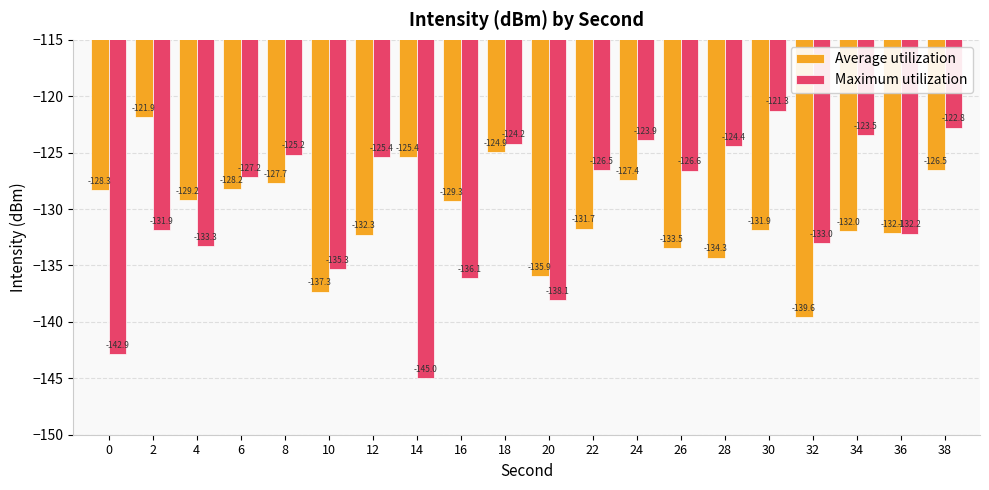

Reading left to right, transcribe all the data shown in this chart.

Average utilization: 0=-128.3	2=-121.9	4=-129.2	6=-128.2	8=-127.7	10=-137.3	12=-132.3	14=-125.4	16=-129.3	18=-124.9	20=-135.9	22=-131.7	24=-127.4	26=-133.5	28=-134.3	30=-131.9	32=-139.6	34=-132.0	36=-132.1	38=-126.5
Maximum utilization: 0=-142.9	2=-131.9	4=-133.3	6=-127.2	8=-125.2	10=-135.3	12=-125.4	14=-145.0	16=-136.1	18=-124.2	20=-138.1	22=-126.5	24=-123.9	26=-126.6	28=-124.4	30=-121.3	32=-133.0	34=-123.5	36=-132.2	38=-122.8